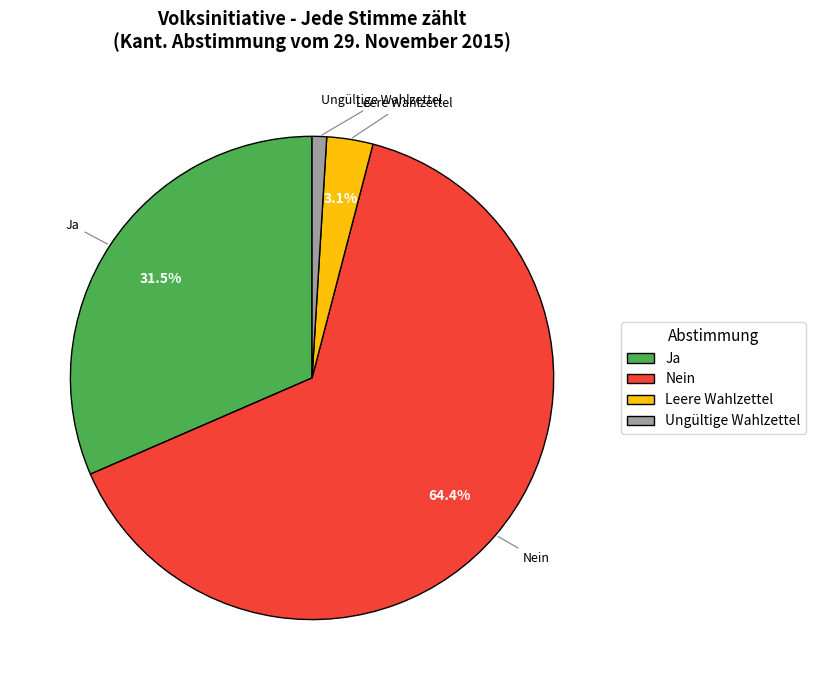

Which category has the smallest portion of the pie?

Ungültige Wahlzettel